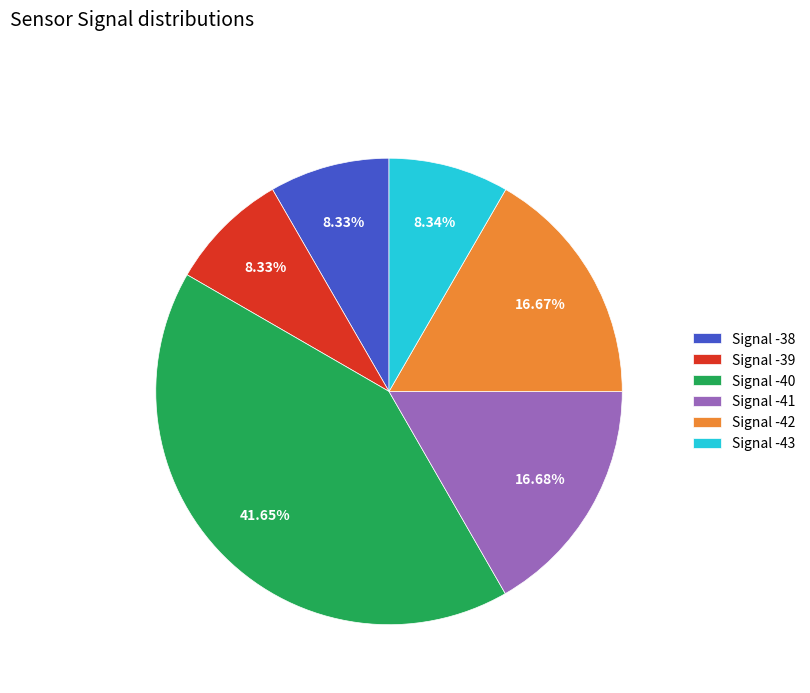

Is the sum of Signal -43 and Signal -38 greater than half?

No